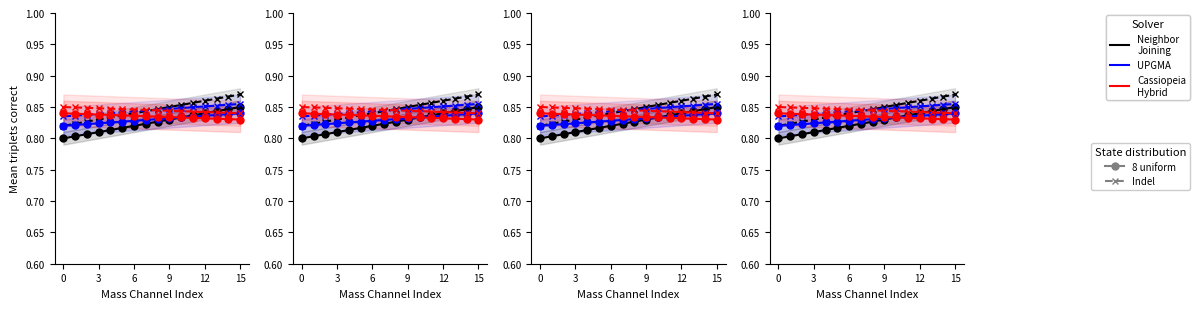

True or false: Cassiopeia
Hybrid - 8 uniform has a value of 1.4 at 3.

False